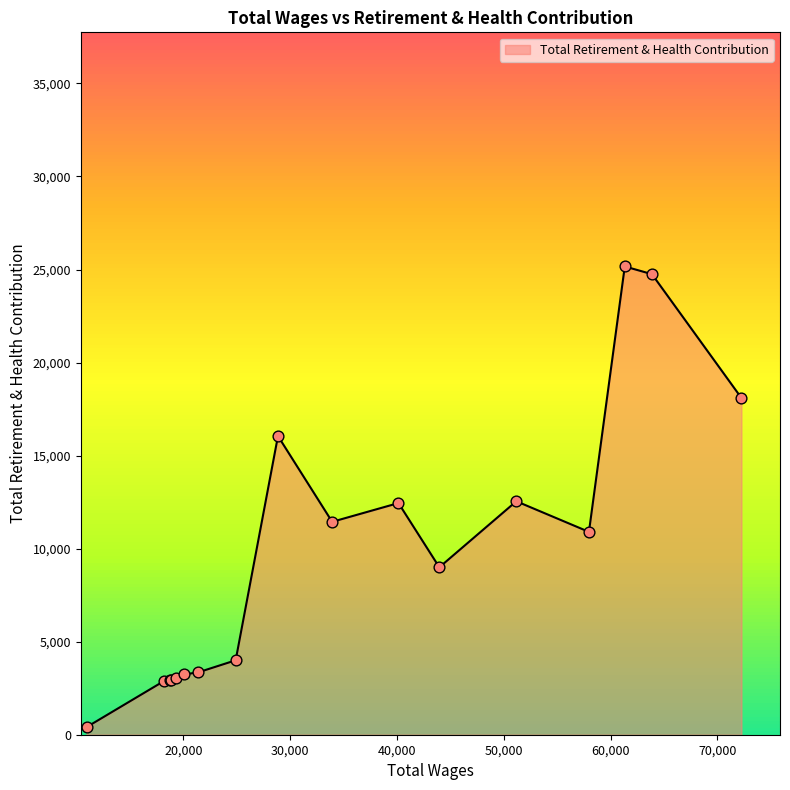

What is the difference between the maximum and minimum values?

24755